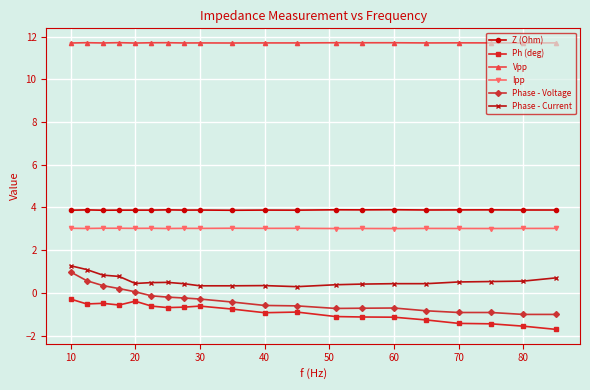

What is the maximum value shown in the chart?

11.7